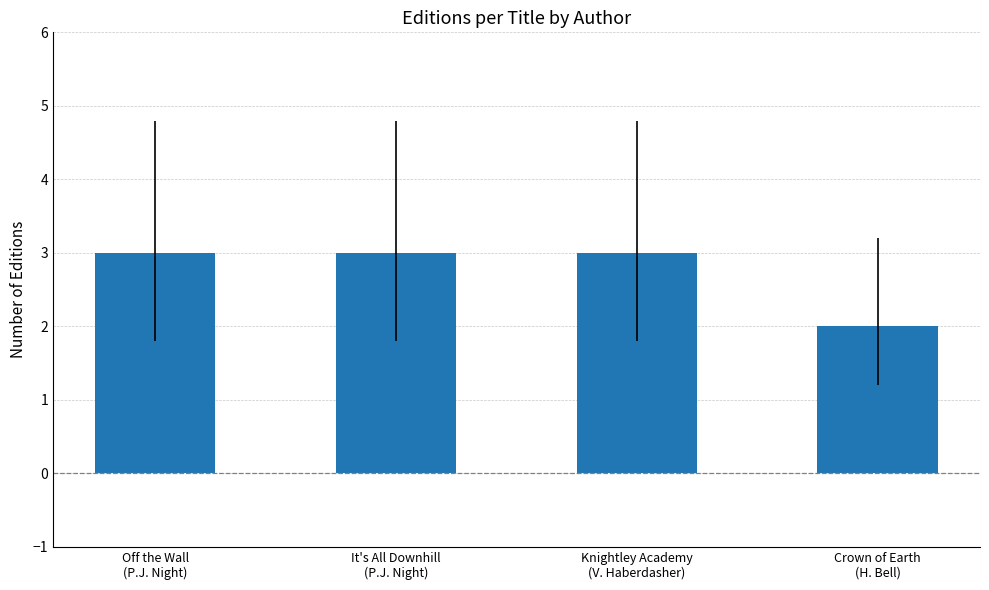

What is the label of the 2nd bar from the left?

It's All Downhill
(P.J. Night)